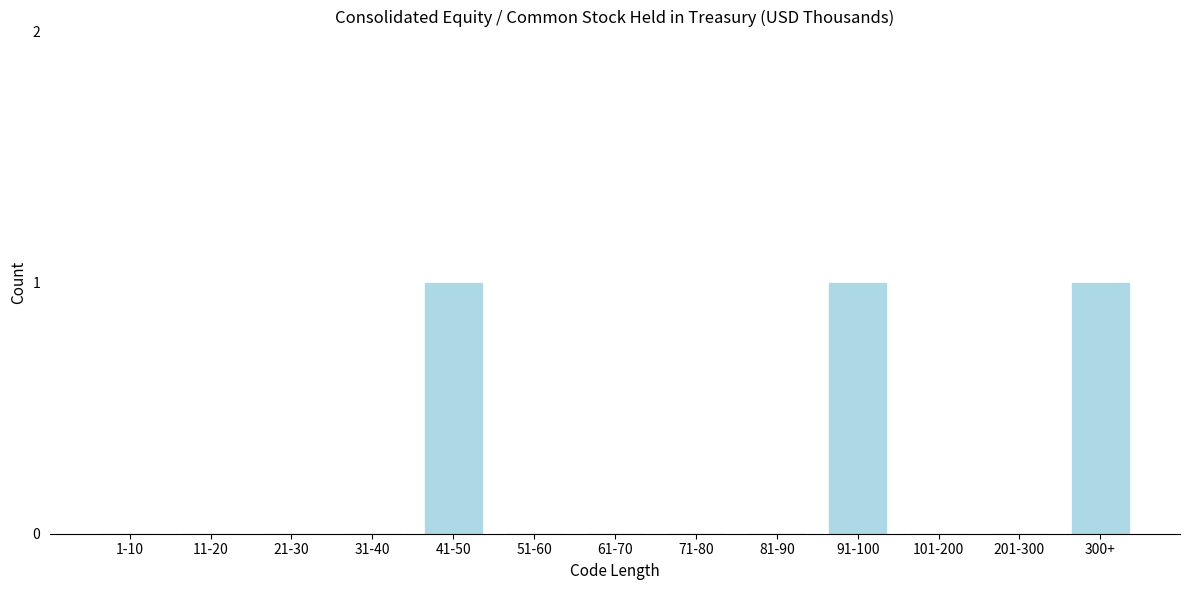

Reading left to right, list all the values displayed in this chart.

1-10=0	11-20=0	21-30=0	31-40=0	41-50=1	51-60=0	61-70=0	71-80=0	81-90=0	91-100=1	101-200=0	201-300=0	300+=1